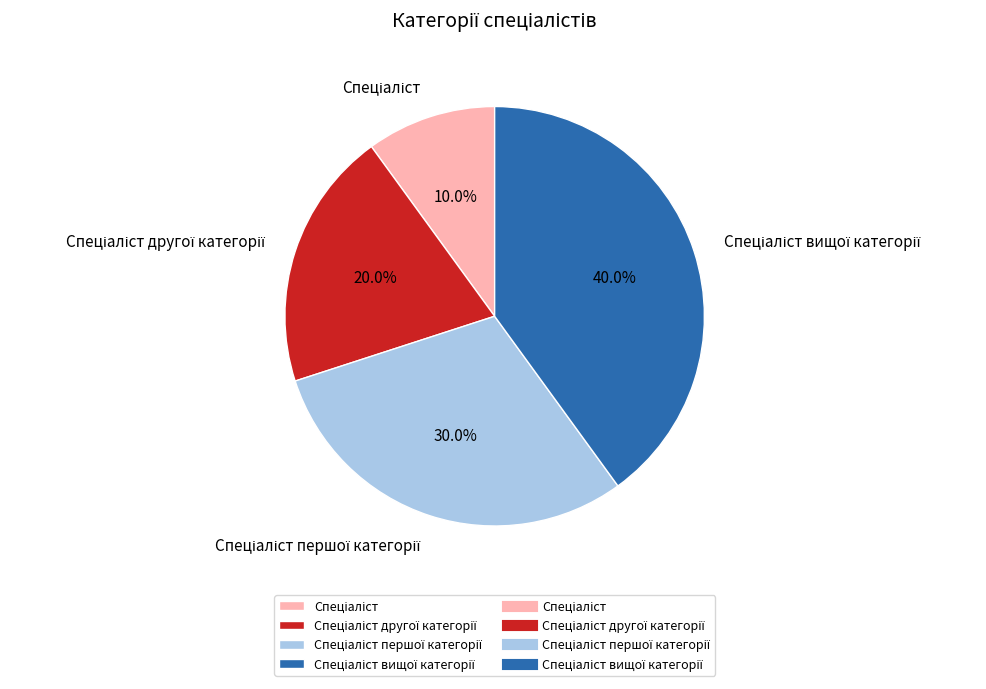

To the nearest percent, what is the difference between the largest and smallest slice percentages?

30%